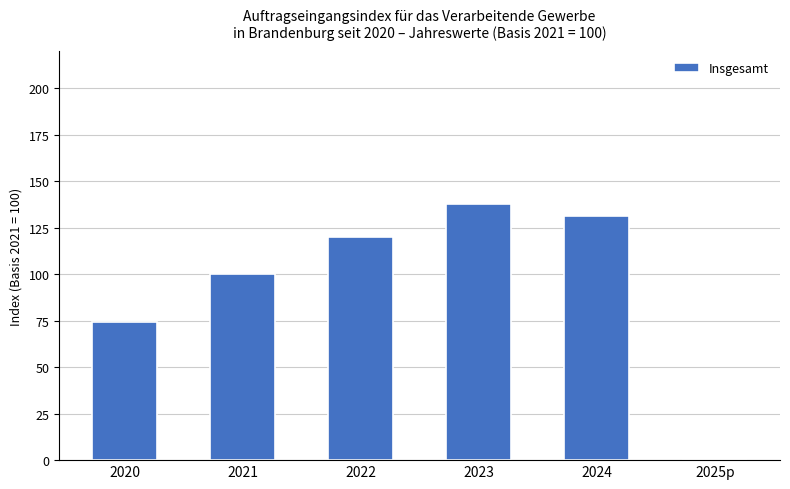

True or false: the data shows 190.3 at 2022.

False